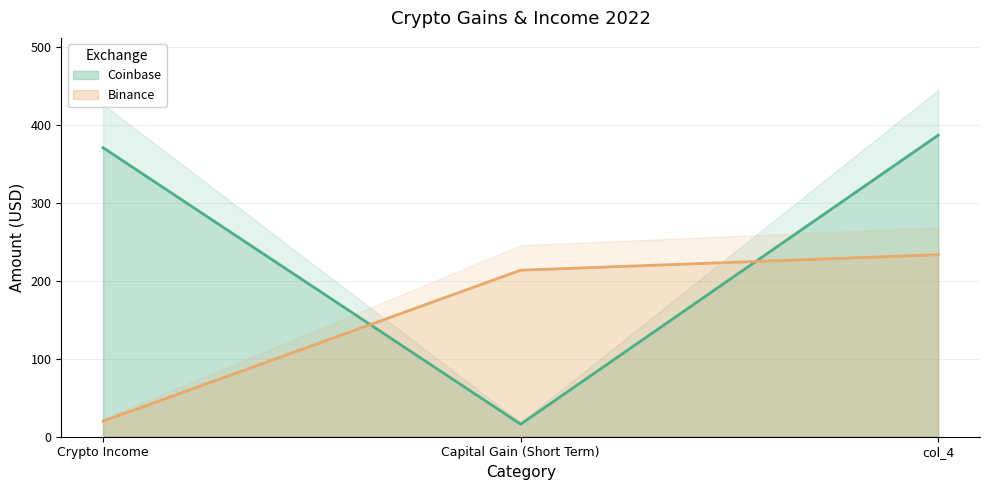

How many data points in Binance are above 213?

2